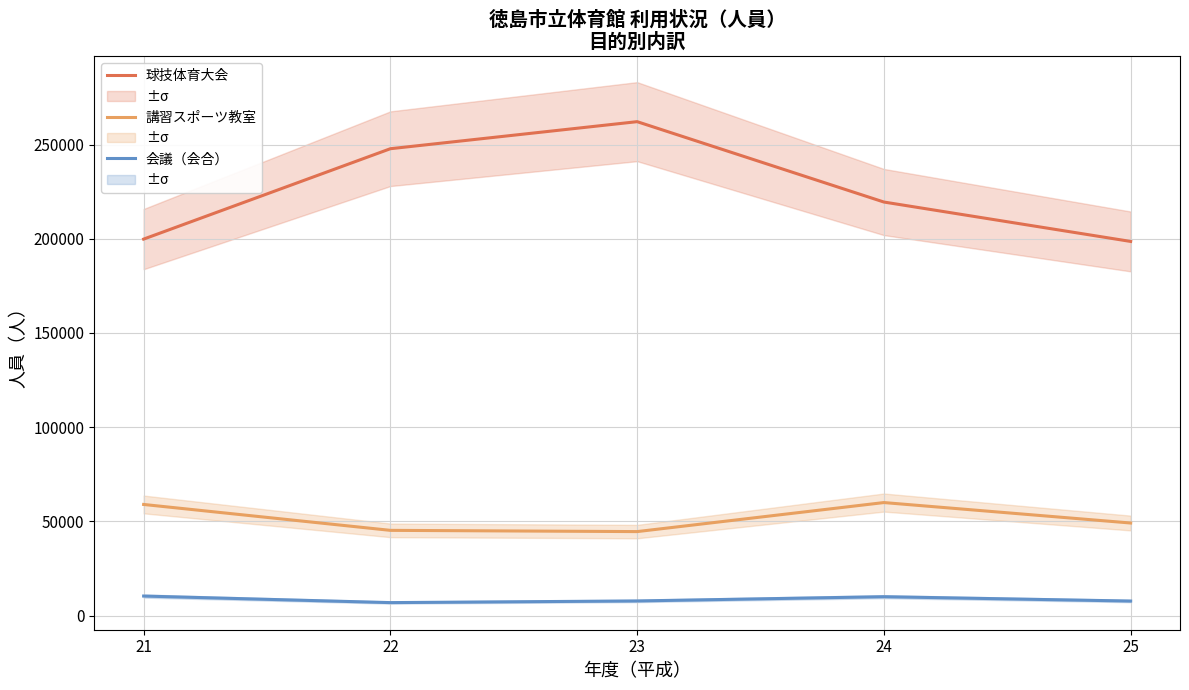

What is the value of the 球技体育大会 point at the 5th from the left?

198590